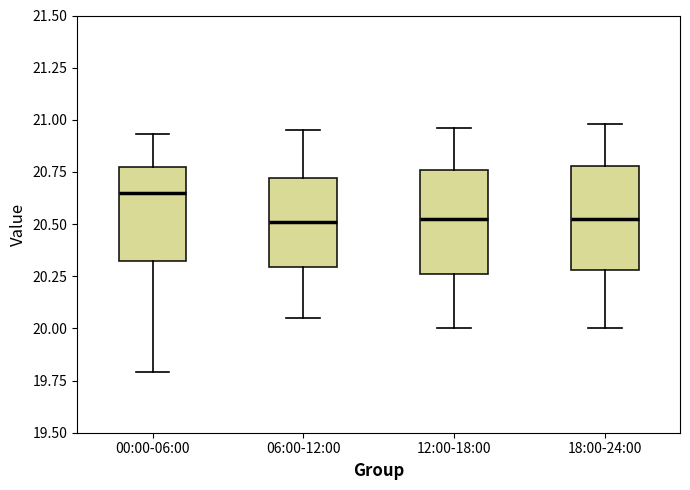

Where does the lower whisker of the box for 00:00-06:00 end on the y-axis? The values are not printed on the chart, so give them approximately, as read against the axis.

19.80